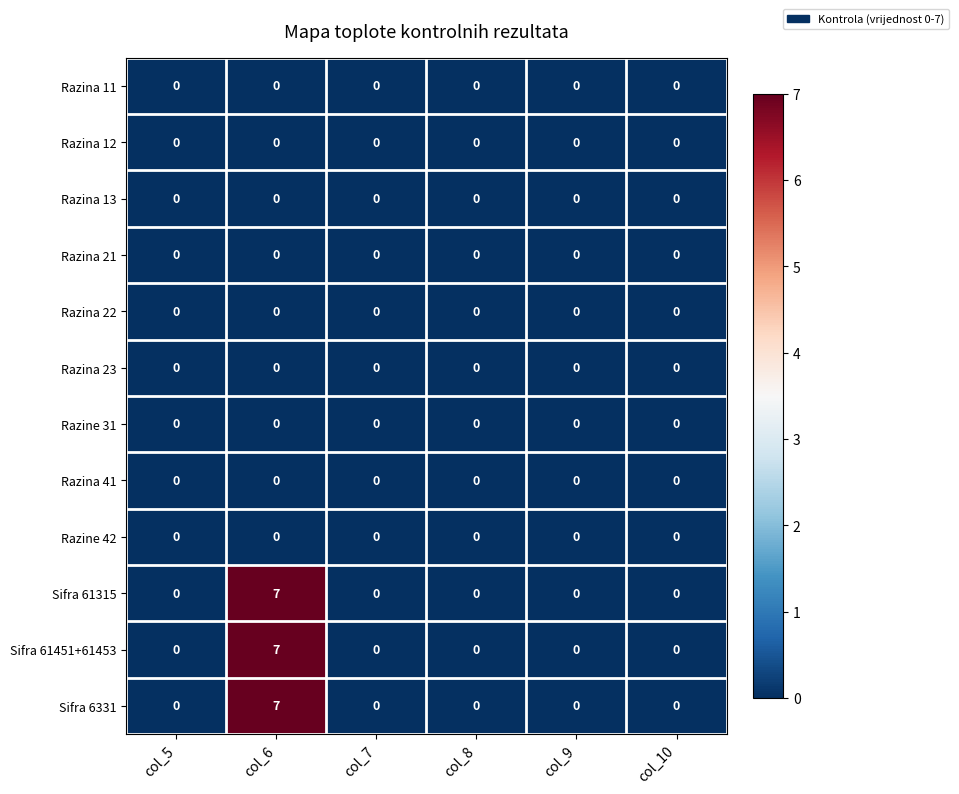

The value of Razina 21 at col_9 is 0. True or false?

True